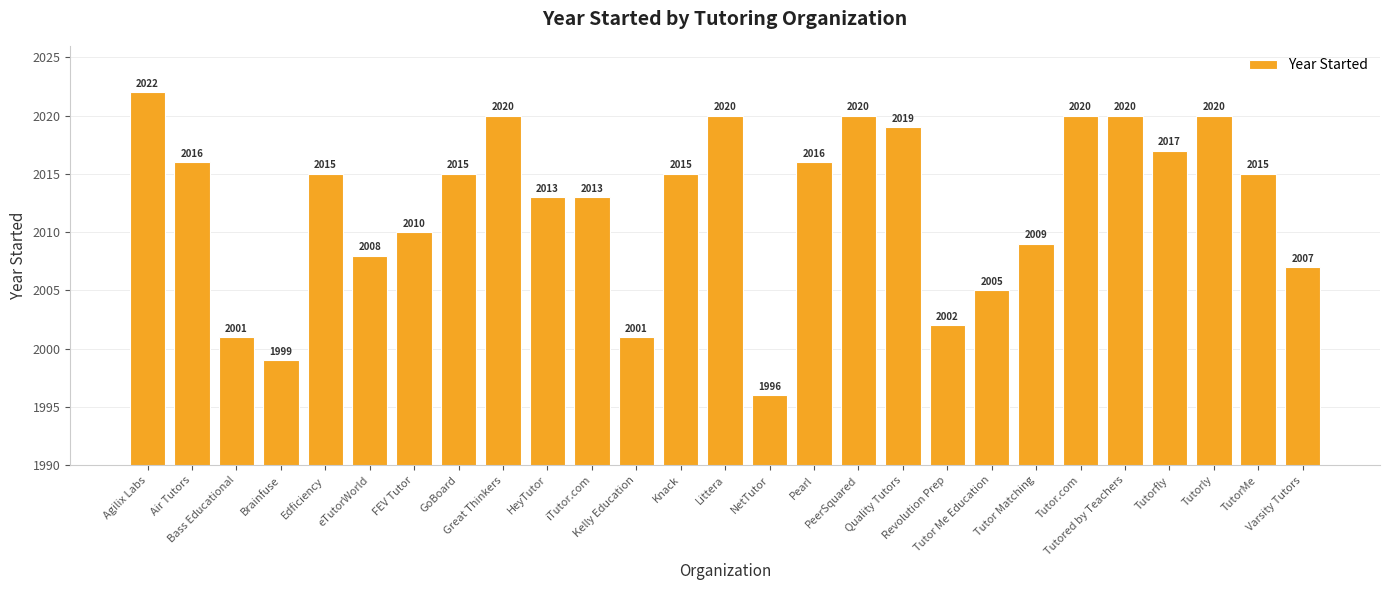

Between NetTutor and Tutorly, which is larger?

Tutorly